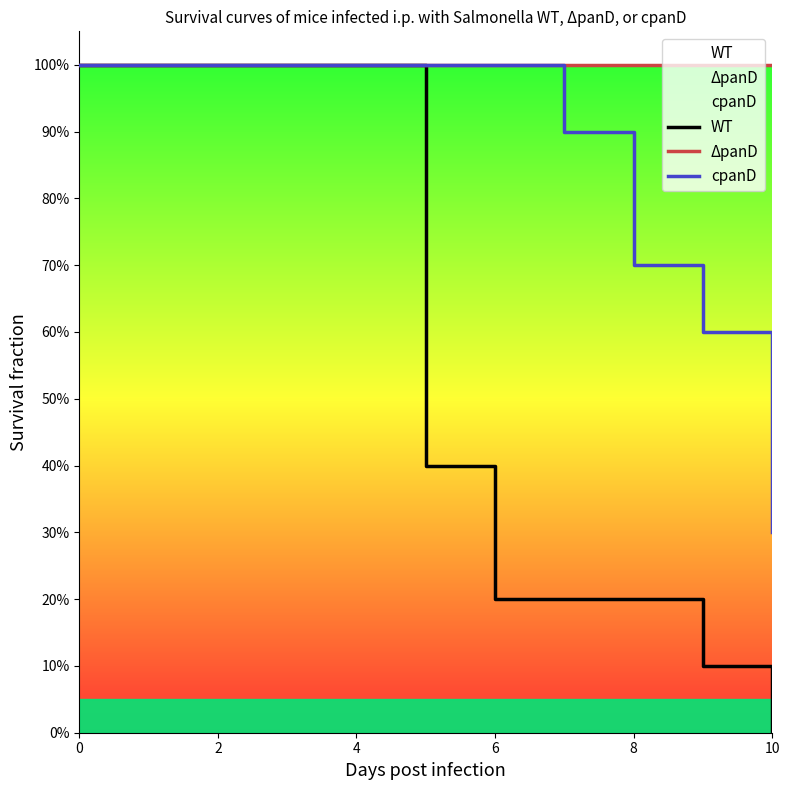

How many lines are shown in the chart?

3